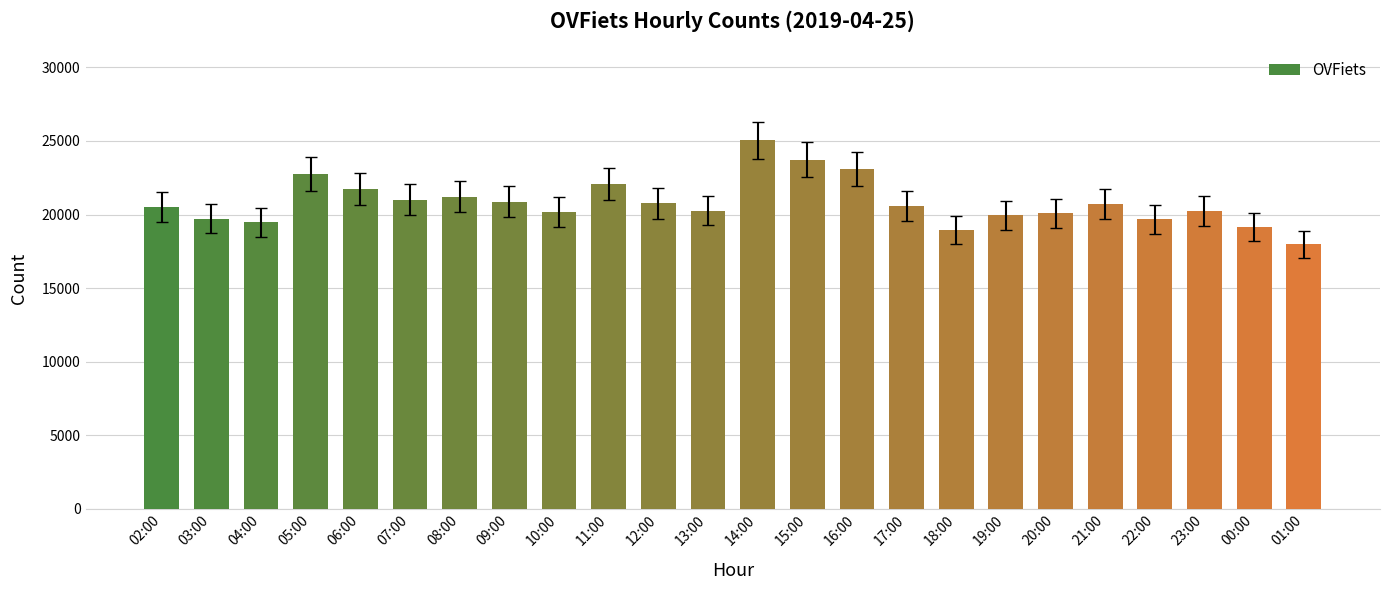

Are the bars grouped side by side (vs. stacked)?

No